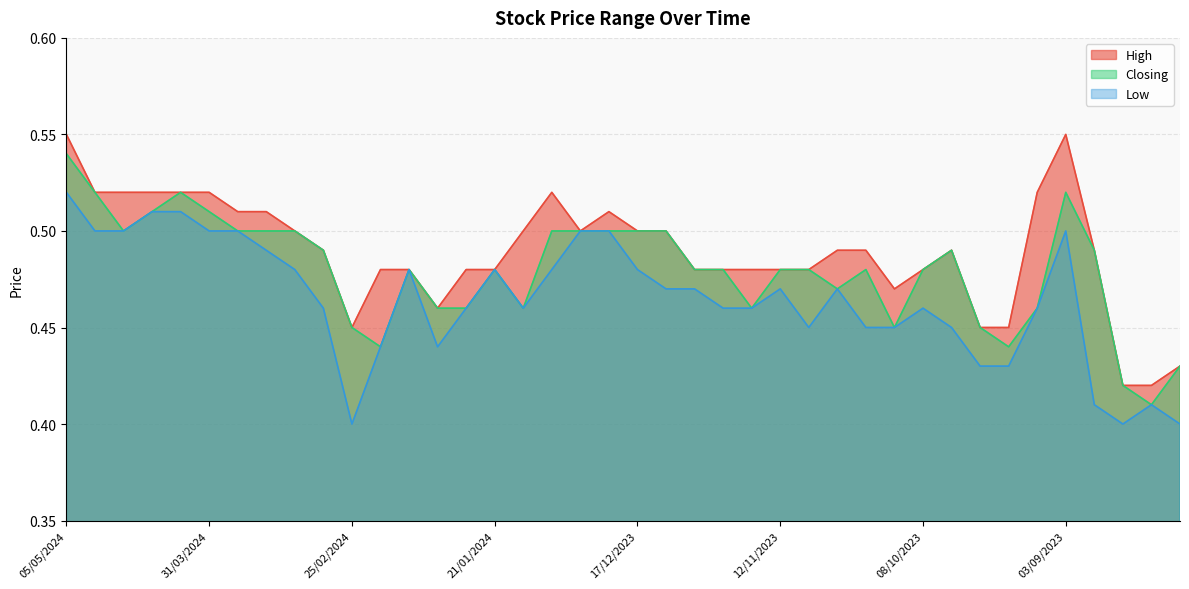

At how many categories does at least one series exceed 0?

40